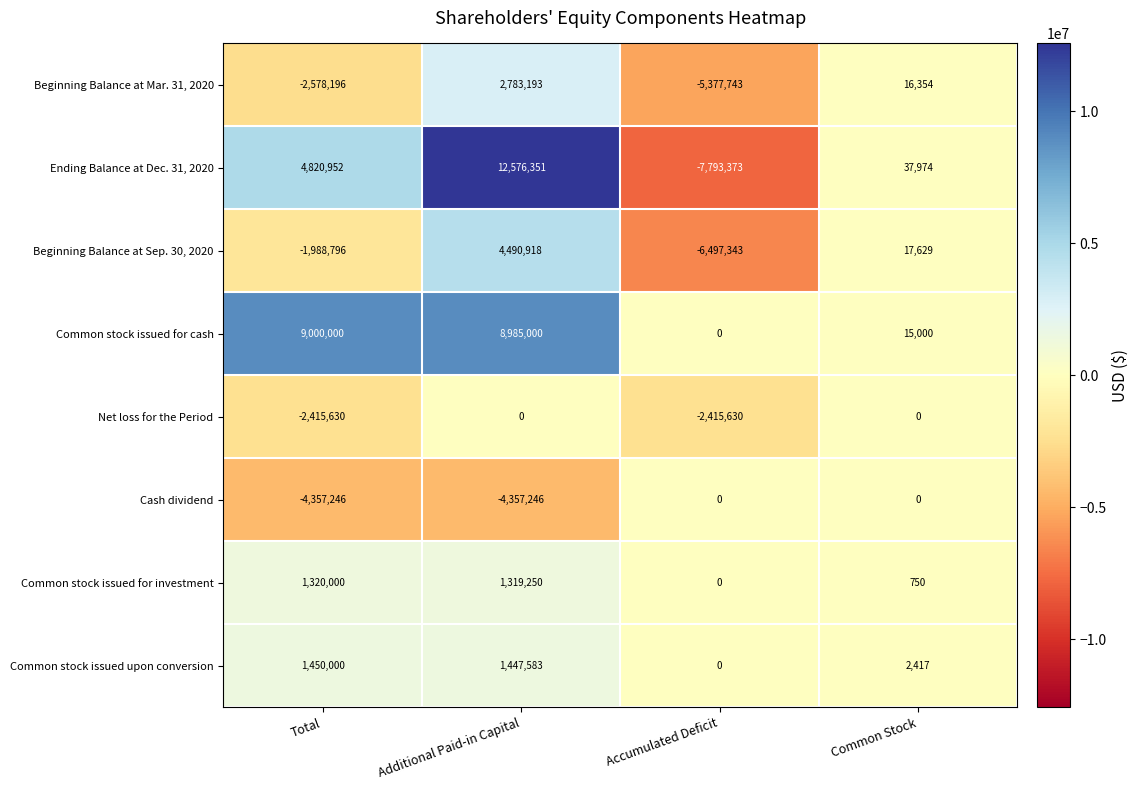

What is the difference between the maximum and minimum values in the Net loss for the Period series?

2415630